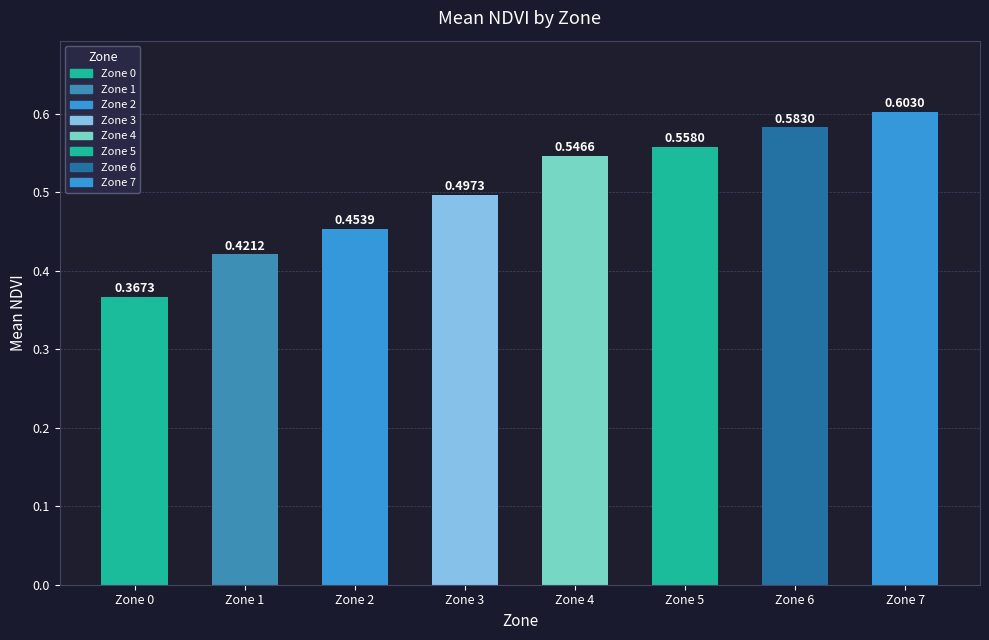

At which category does the chart reach its peak across all series?

Zone 7